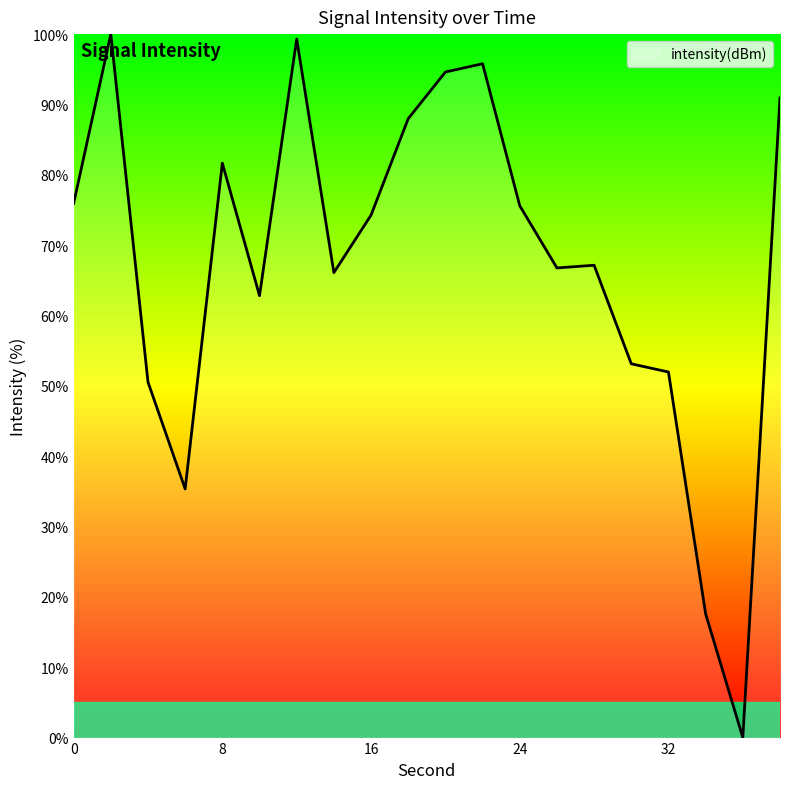

What is the maximum value shown in the chart?

100.0